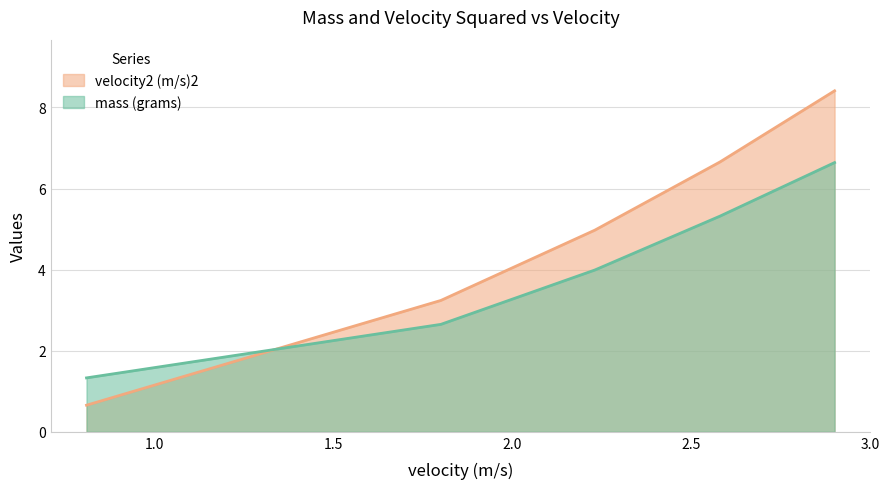

Which series ends up on top after the final intersection of velocity2 (m/s)2 and mass (grams)?

velocity2 (m/s)2